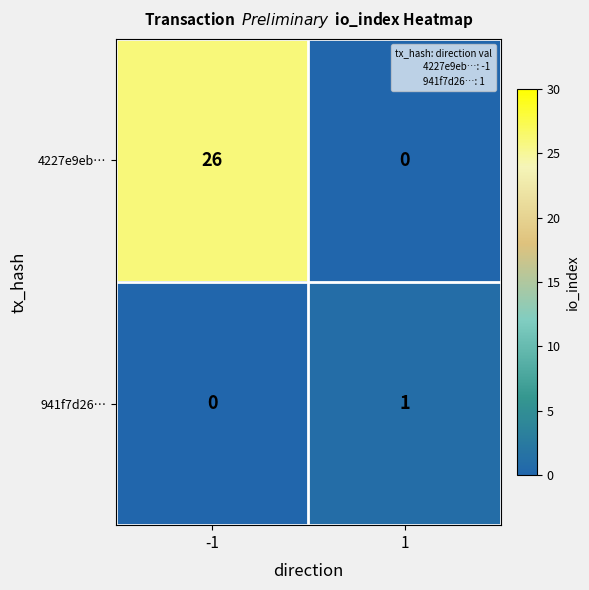

Which series has the widest spread of values?

4227e9eb…